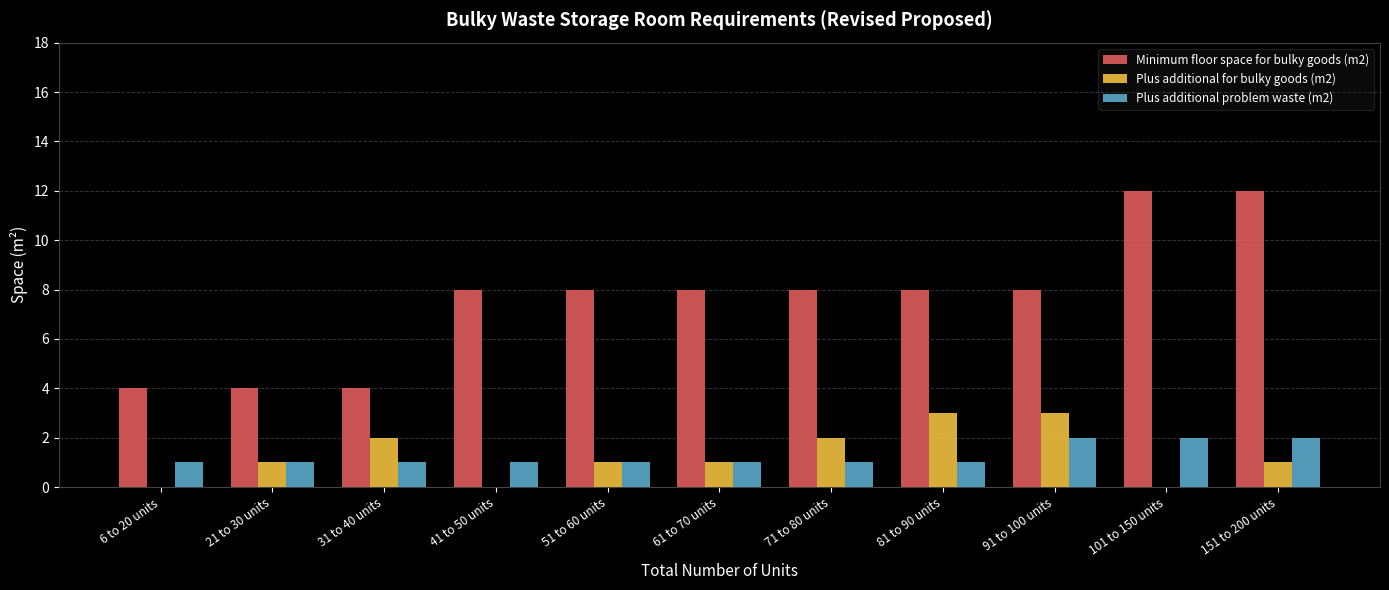

What is the total value across all series at 51 to 60 units?

10